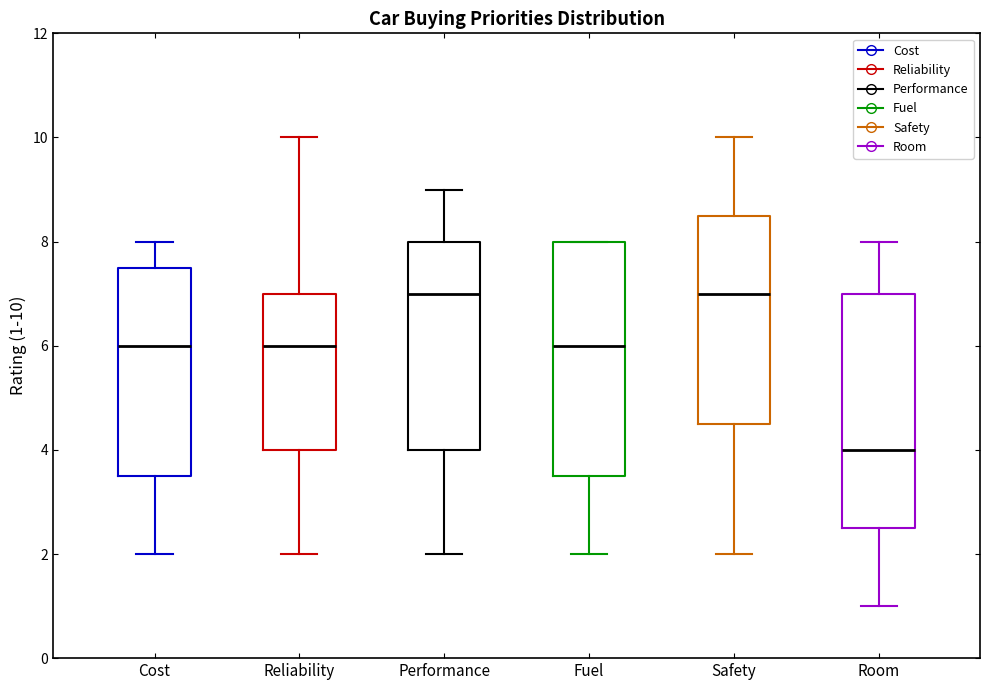

Reading left to right, read every box against the y-axis: the position of its median line, the range the box covers, and the ends of its whiskers. The values are not printed on the chart, so give them approximately, as read against the axis.

Cost: median 6.0, box 3.6 to 7.6, whiskers 2.0 to 8.0
Reliability: median 6.0, box 4.0 to 7.0, whiskers 2.0 to 10.0
Performance: median 7.0, box 4.0 to 8.0, whiskers 2.0 to 9.0
Fuel: median 6.0, box 3.6 to 8.0, whiskers 2.0 to 8.0
Safety: median 7.0, box 4.6 to 8.6, whiskers 2.0 to 10.0
Room: median 4.0, box 2.6 to 7.0, whiskers 1.0 to 8.0